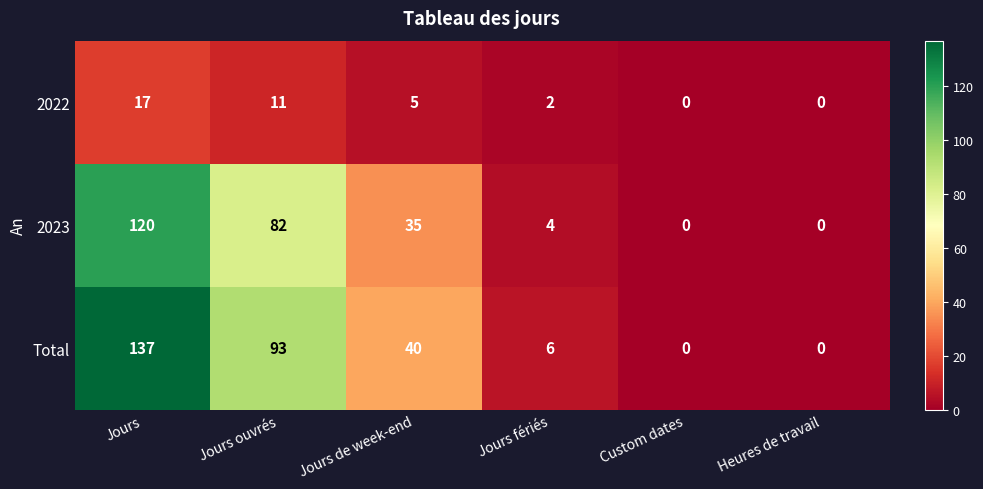

Is it true that 2022 equals 4 at Jours?

False